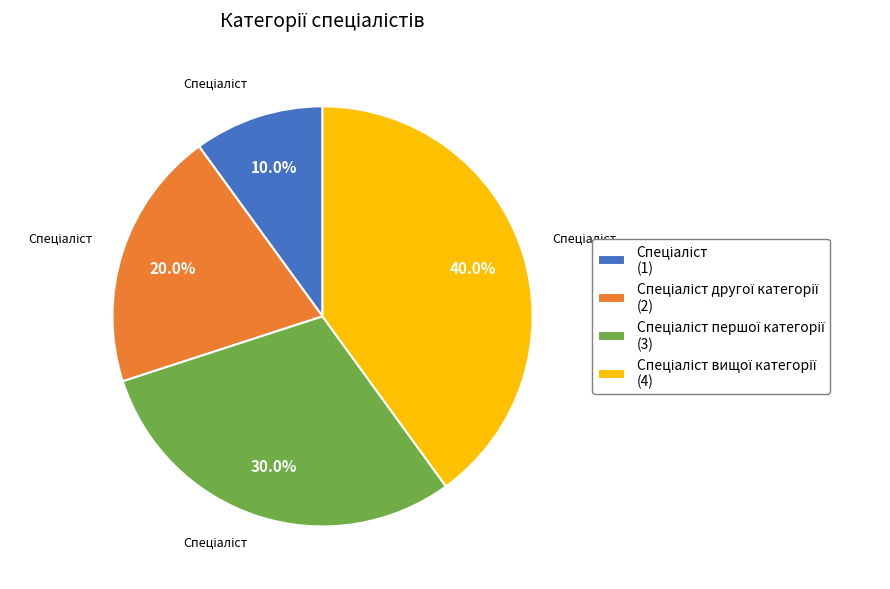

Is there a majority slice in this chart?

No